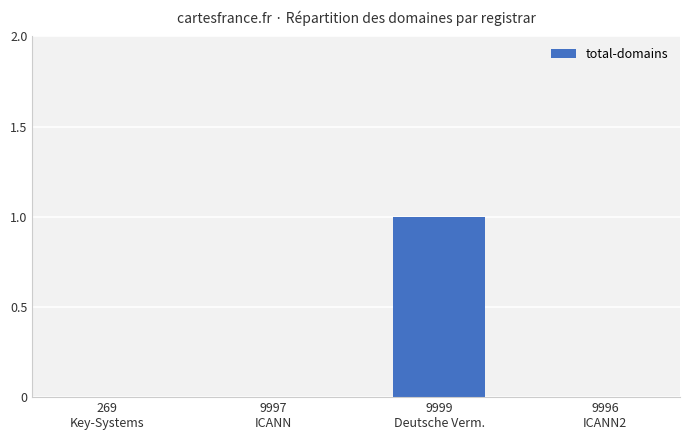

How many data points does each series have?

4